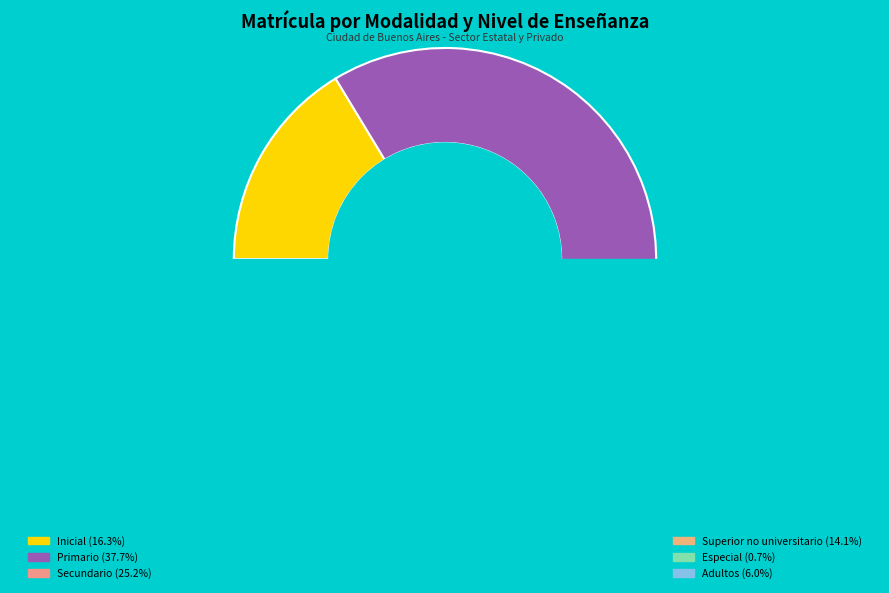

Which slice is the largest?

Primario